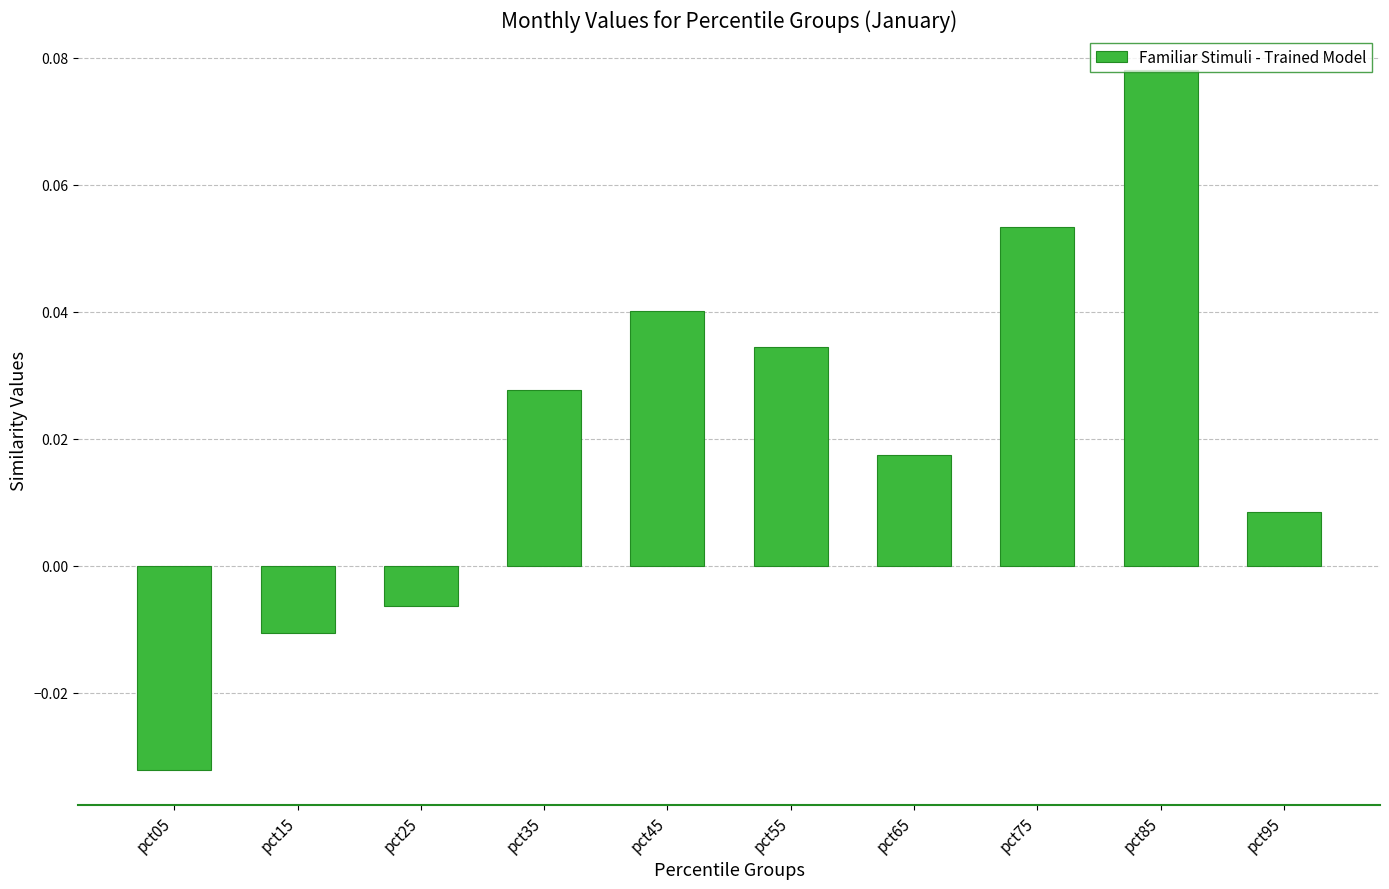

The value at pct75 is 0.0. True or false?

False